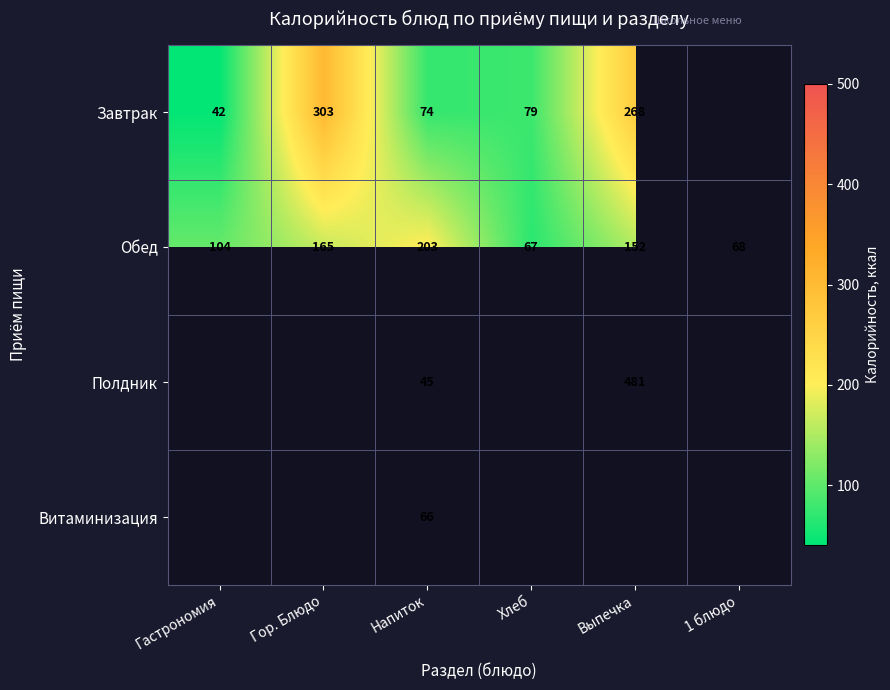

At which category is the sum across all series the highest?

Выпечка